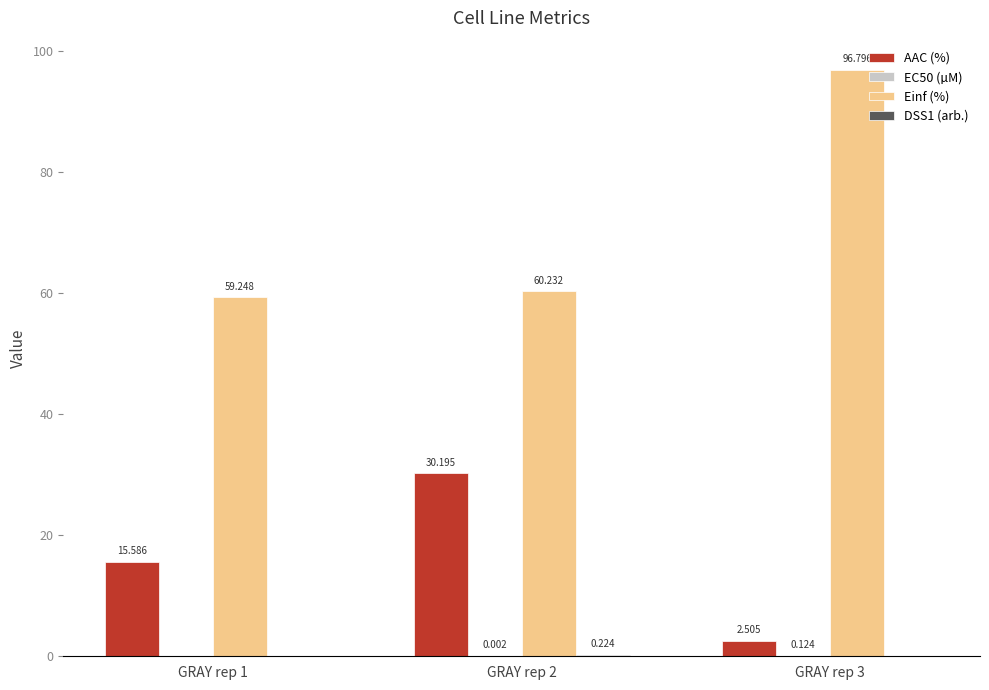

Which series has the largest total across all categories?

Einf (%)